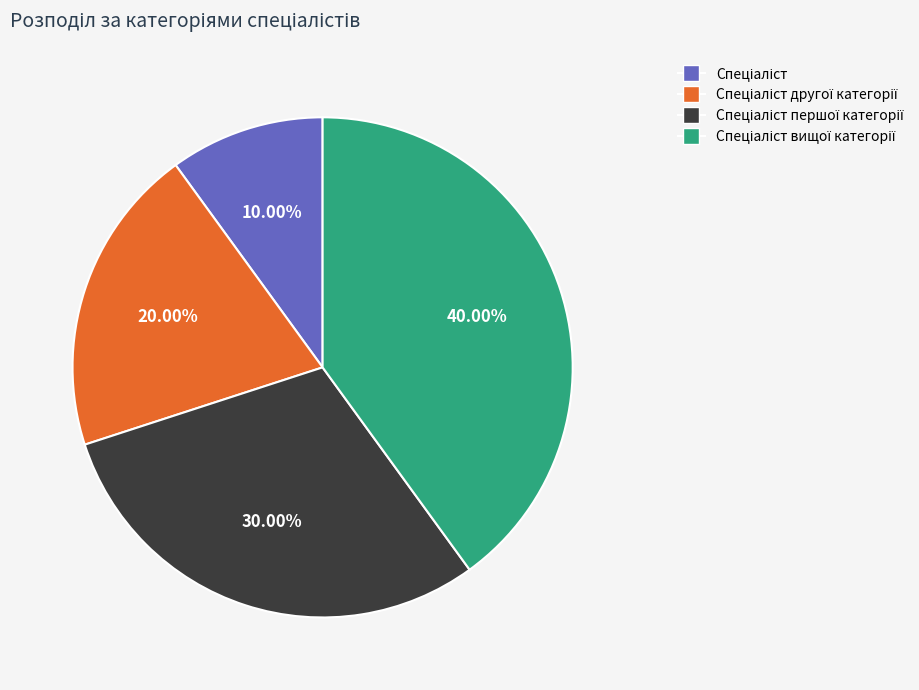

Is there any slice that represents more than half of the pie?

No